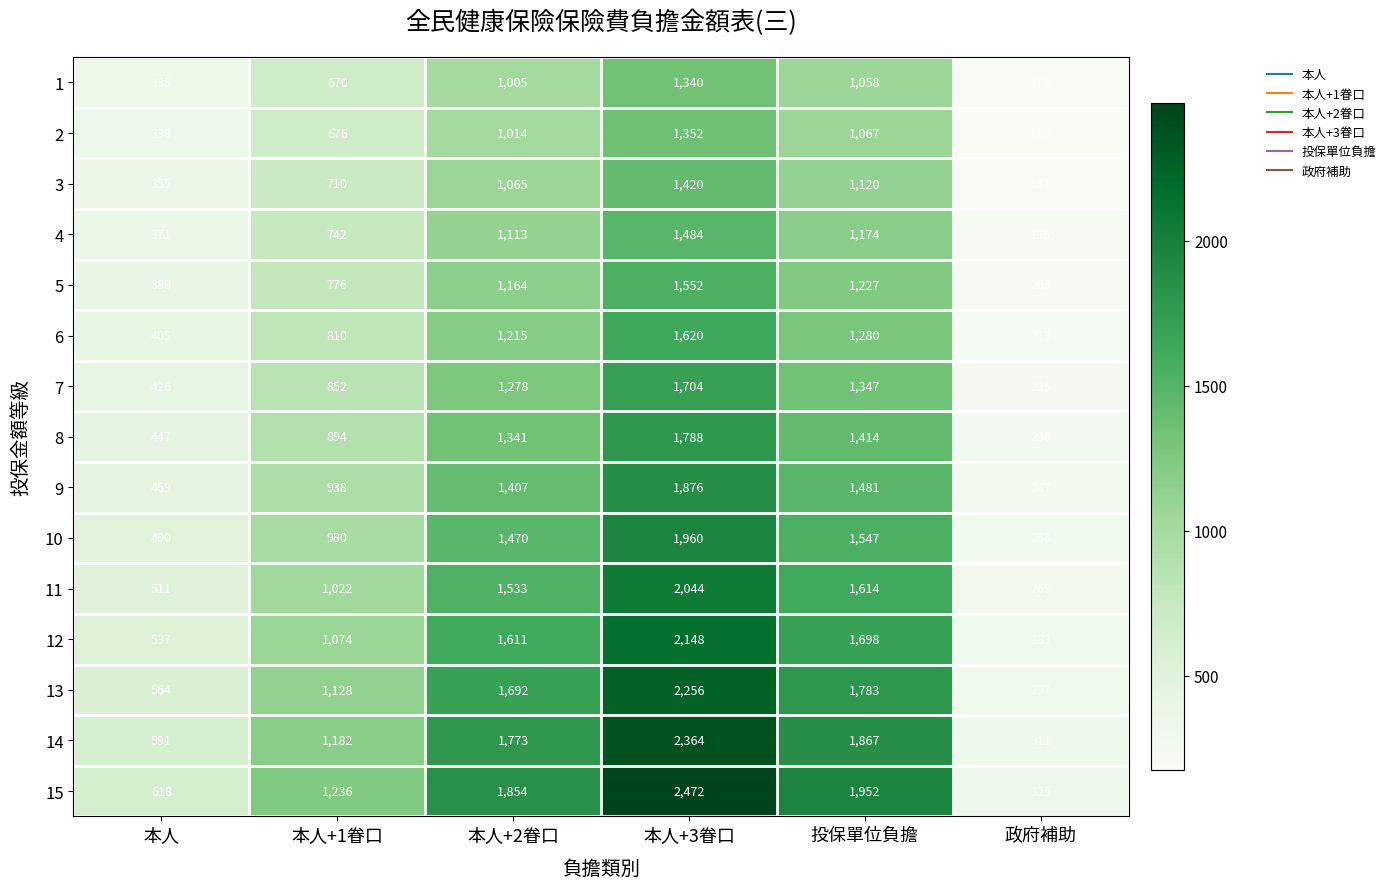

Which category has the highest value in the 4 series?

本人+3眷口